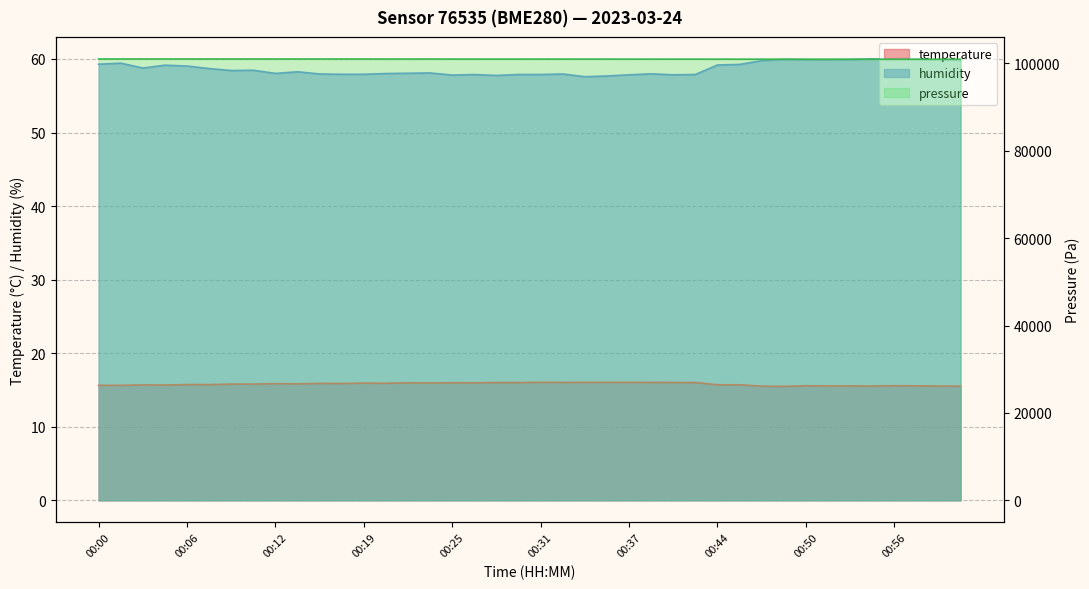

What is the value of the humidity point at the 31st from the left?

59.8